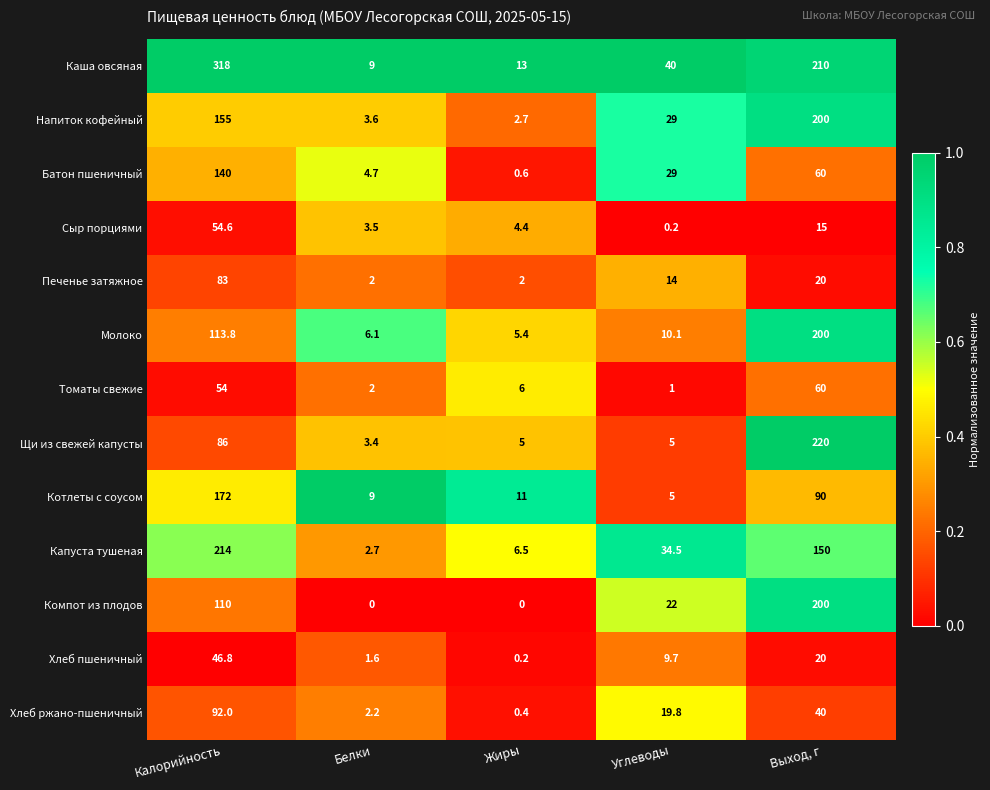

At how many categories does at least one series exceed 0?

5